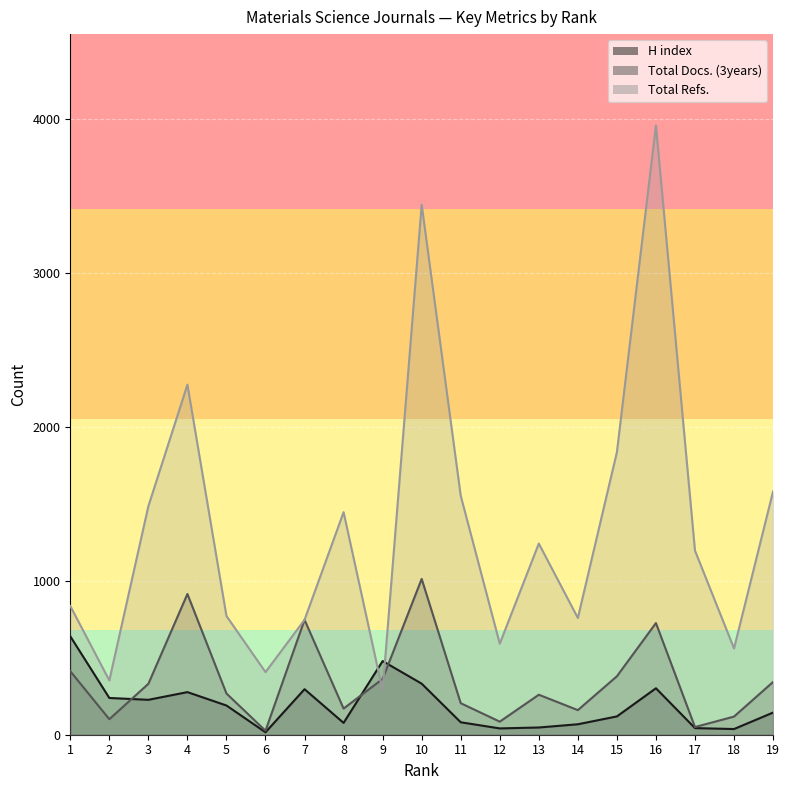

What is the difference between the second highest and second lowest values in the Total Refs. series?

3093